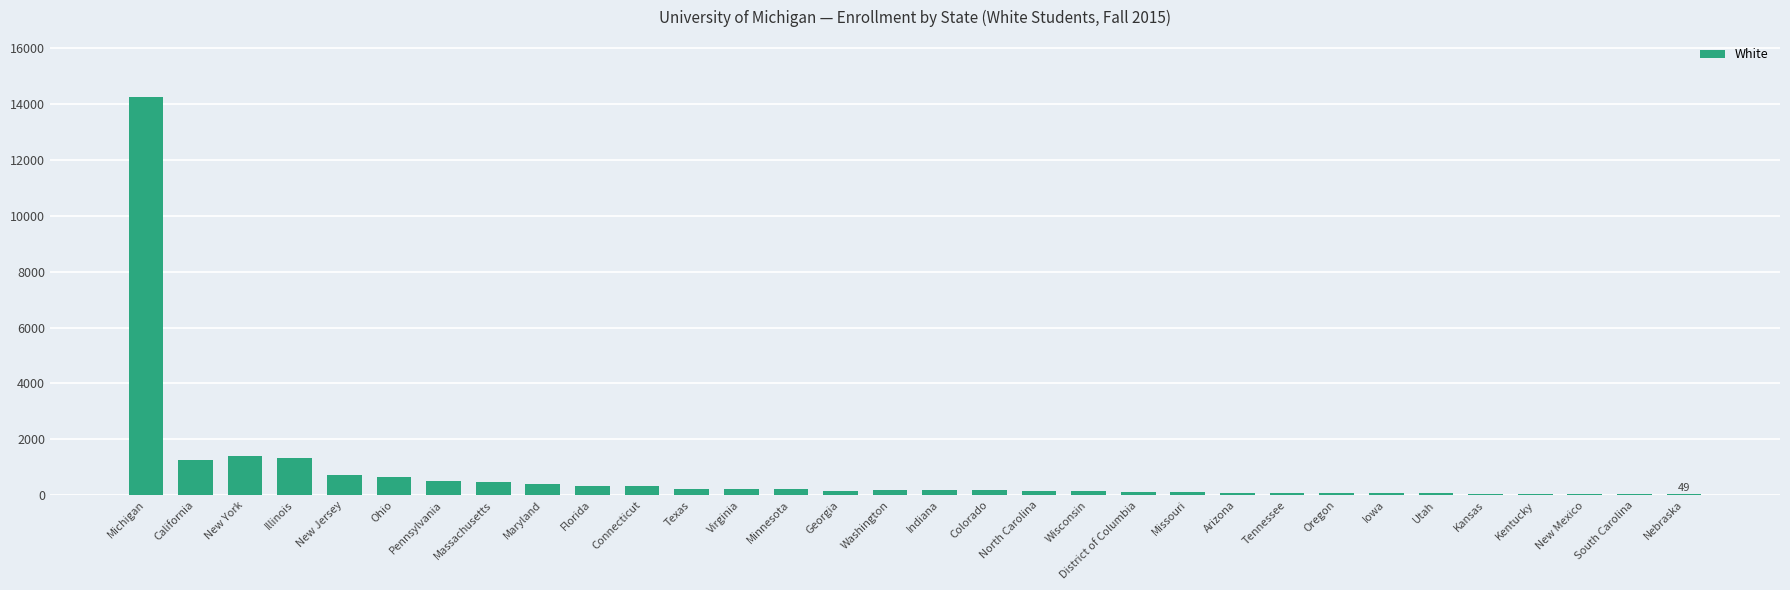

Are the bars horizontal?

No